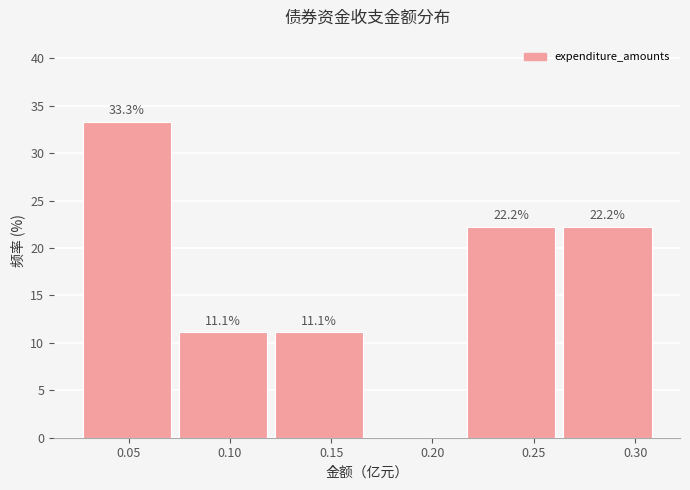

Which range on the x-axis has the tallest bar?

0.025 to 0.075